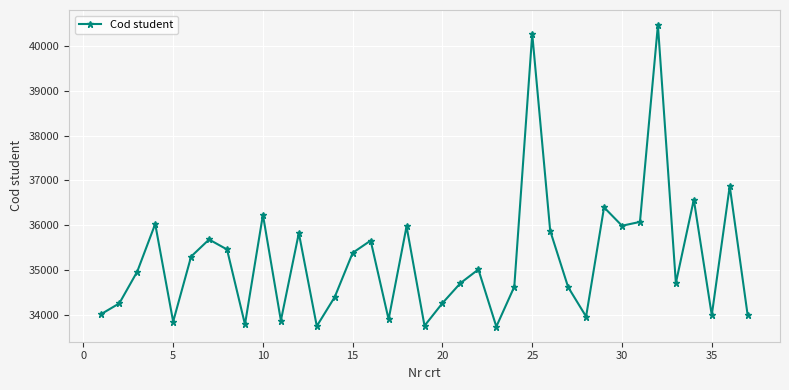

What is the value of the 24th point from the left?

34623